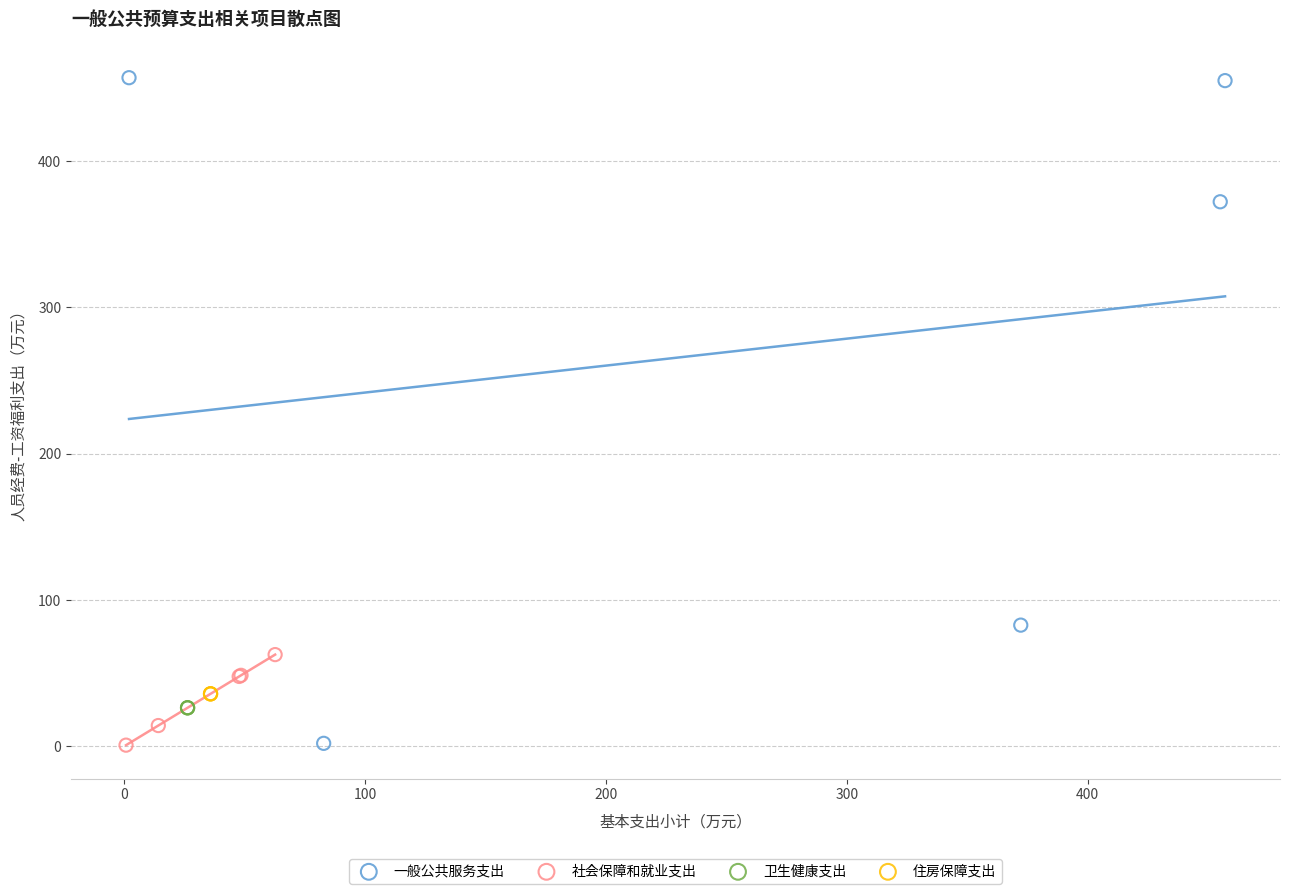

Which series contains the highest Y value?

一般公共服务支出